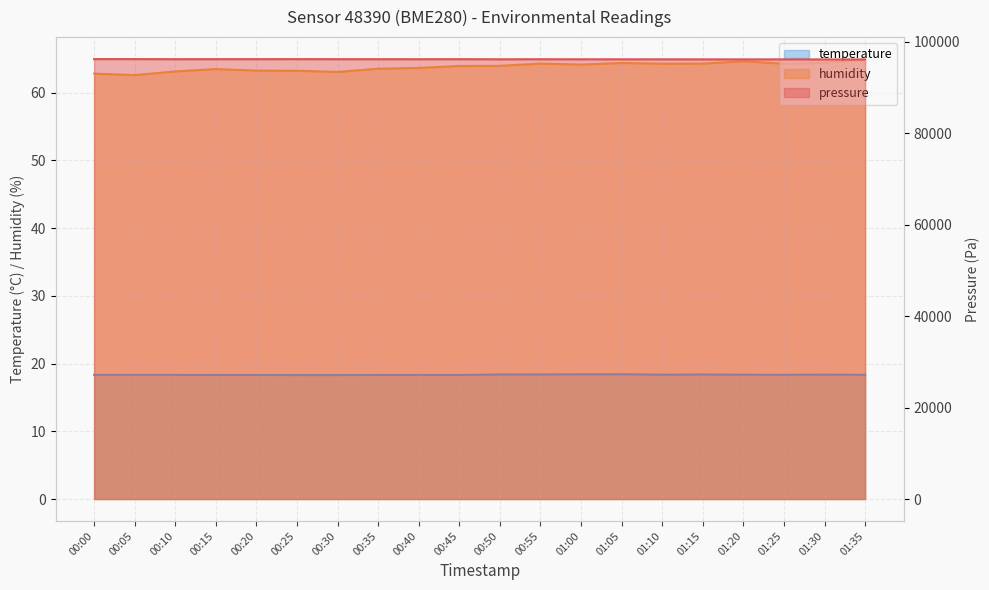

The humidity series shows 64.2 at 01:10. True or false?

True